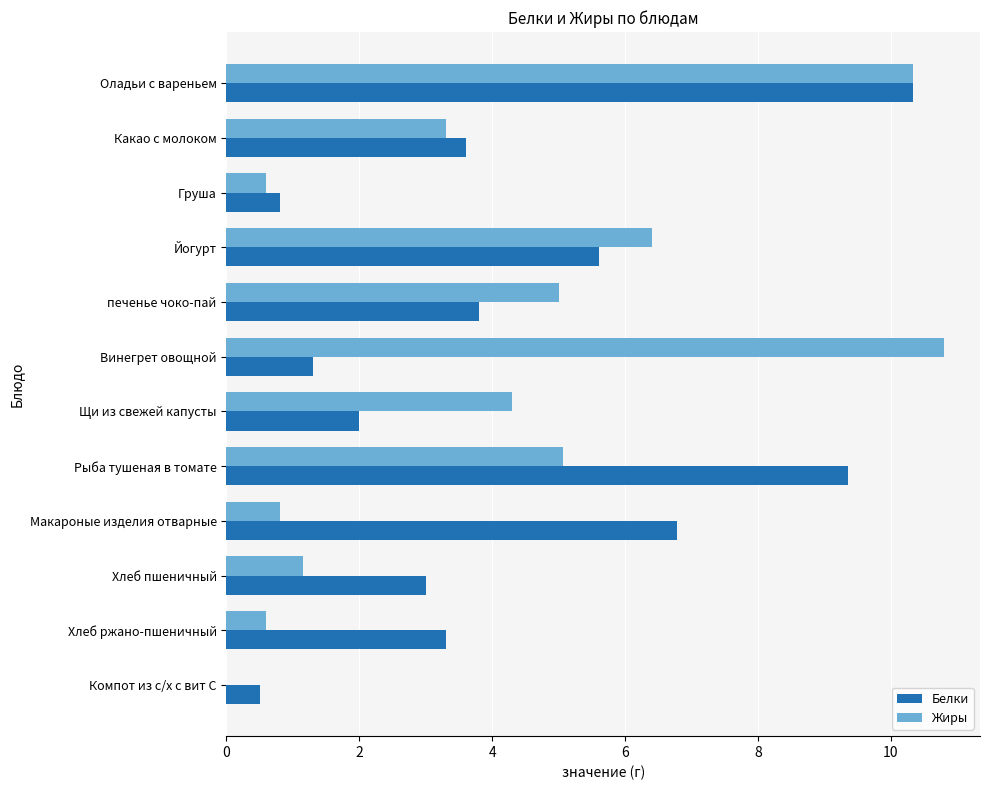

Is the value of Белки at Компот из с/х с вит С greater than the value of Жиры at Винегрет овощной?

No